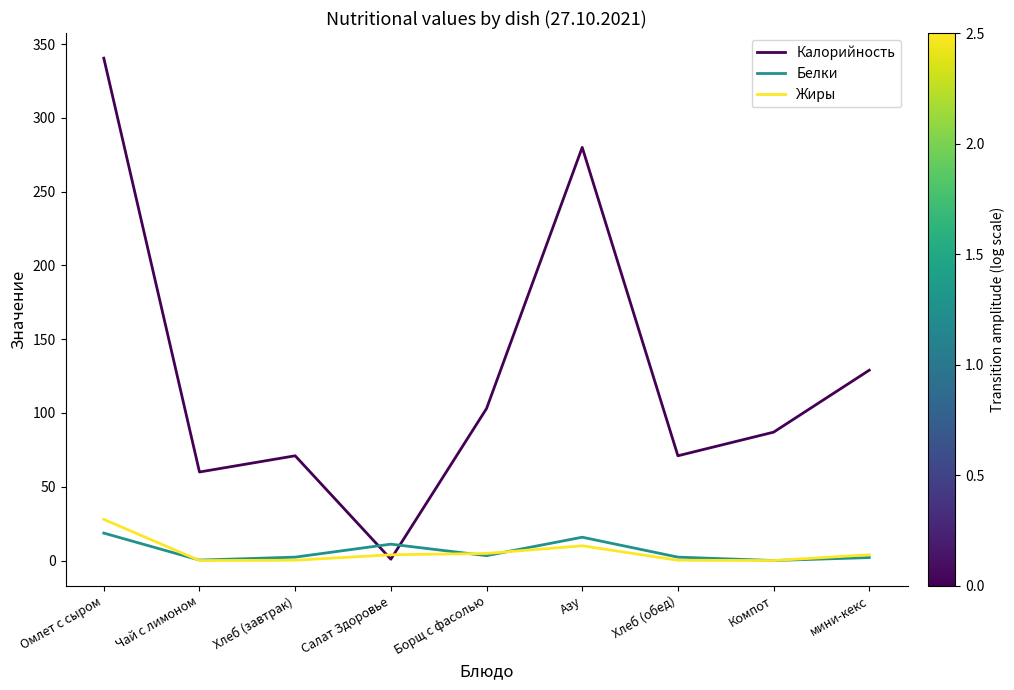

Which label corresponds to the largest value in the chart?

Омлет с сыром